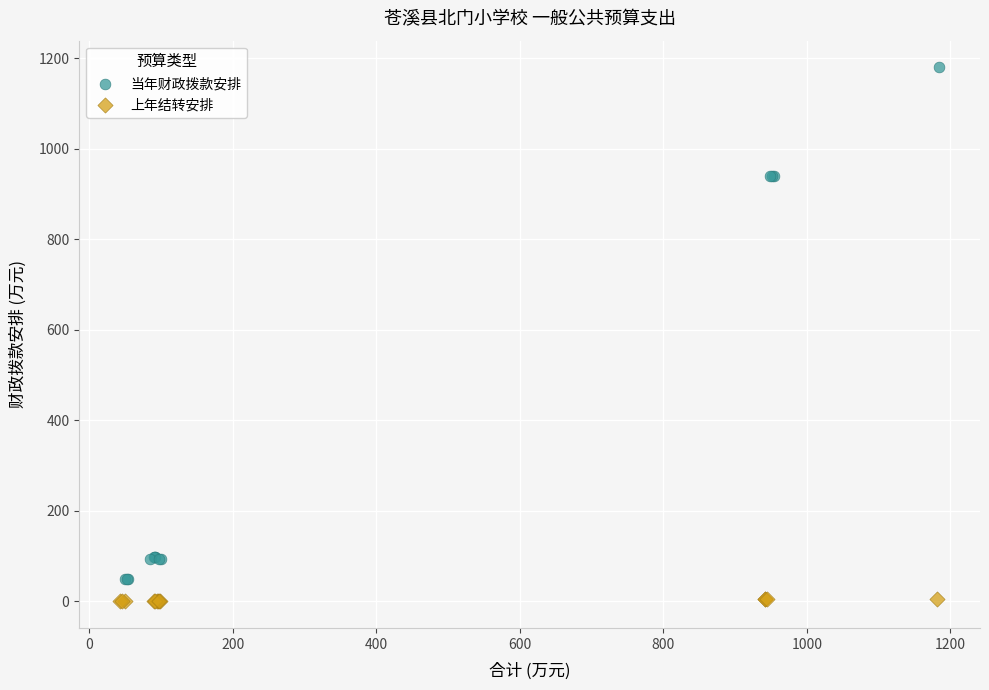

Which series has the widest spread of Y values?

当年财政拨款安排